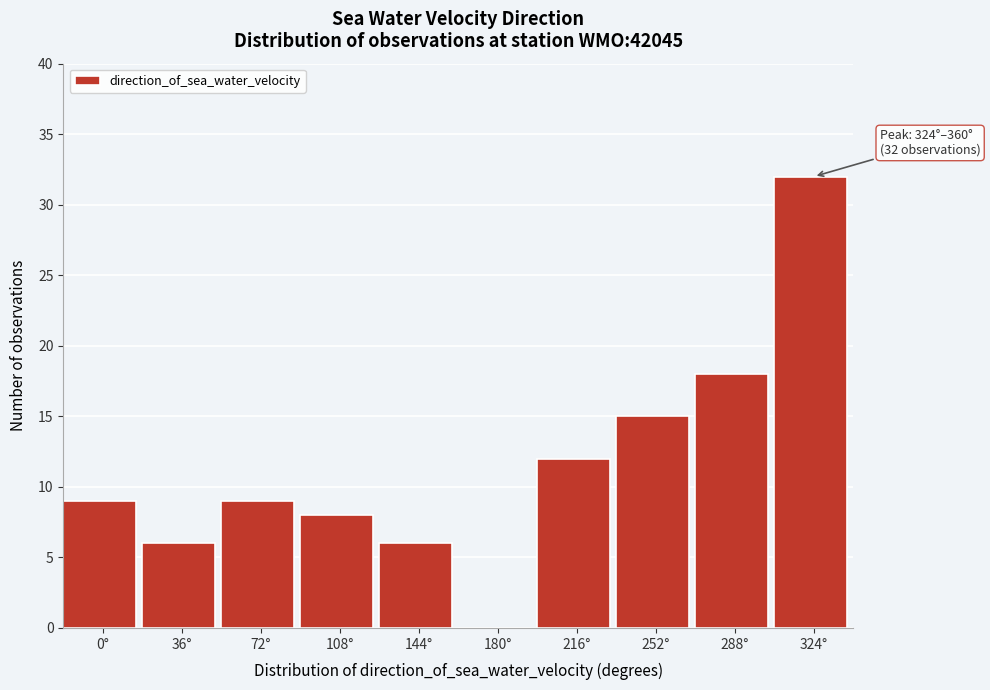

Reading left to right, what are all the values shown in this chart?

0°=9	36°=6	72°=9	108°=8	144°=6	180°=0	216°=12	252°=15	288°=18	324°=32